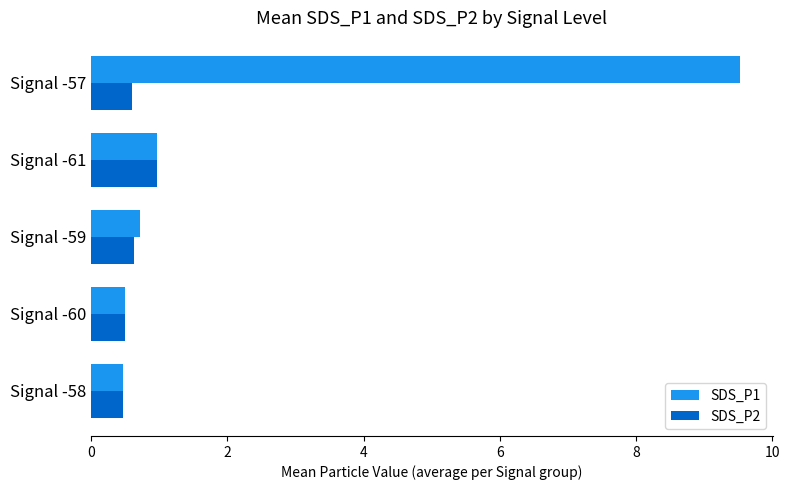

At how many categories does at least one series exceed 9?

1